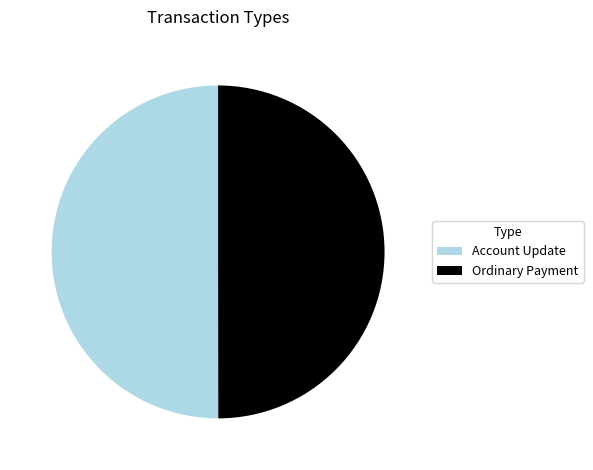

The Account Update slice represents 38% of the pie. True or false?

False